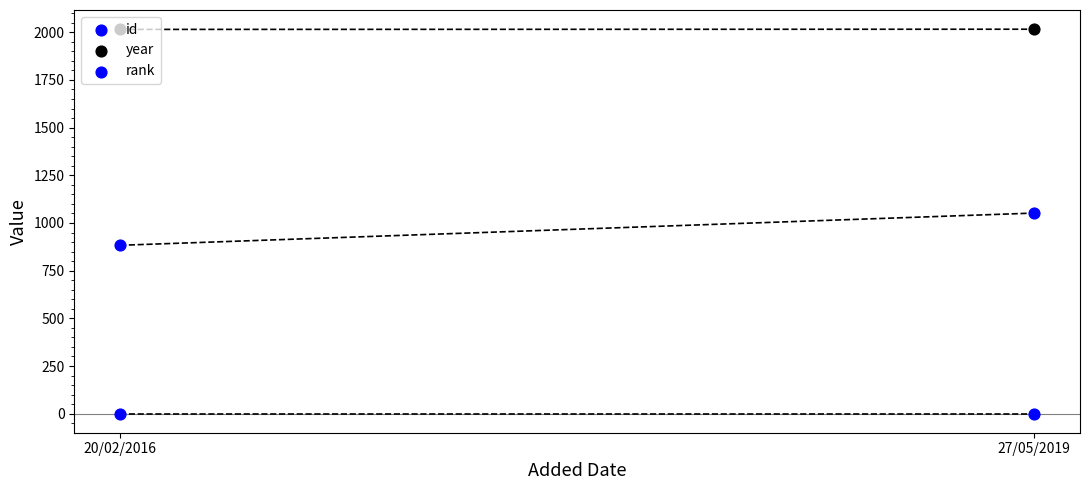

At which category is the sum across all series the highest?

27/05/2019